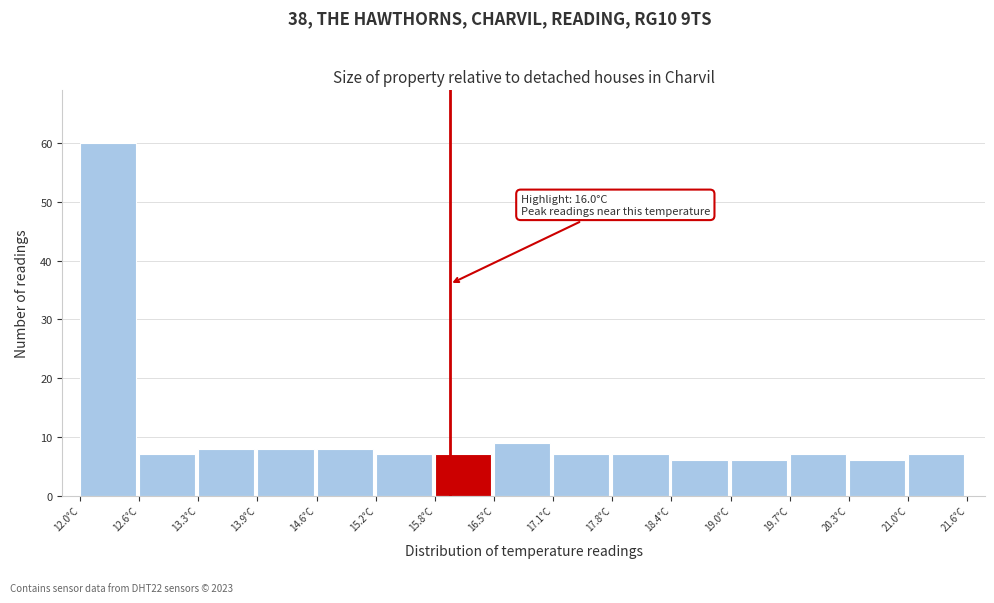

Over which range of the x-axis is the bar tallest?

12.00 to 12.64